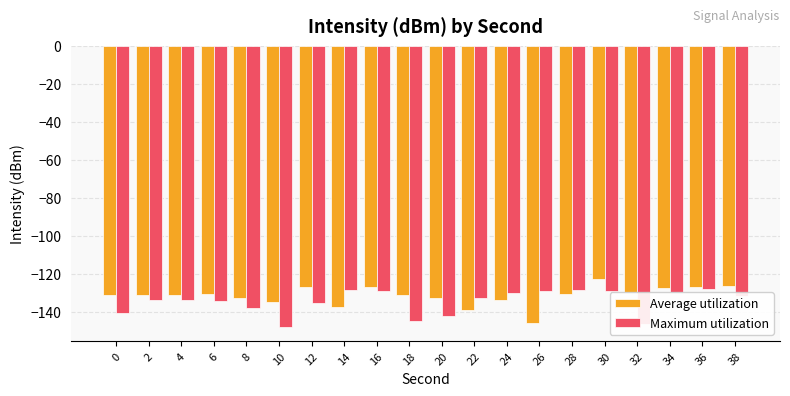

What is the maximum value for Maximum utilization?

-128.1